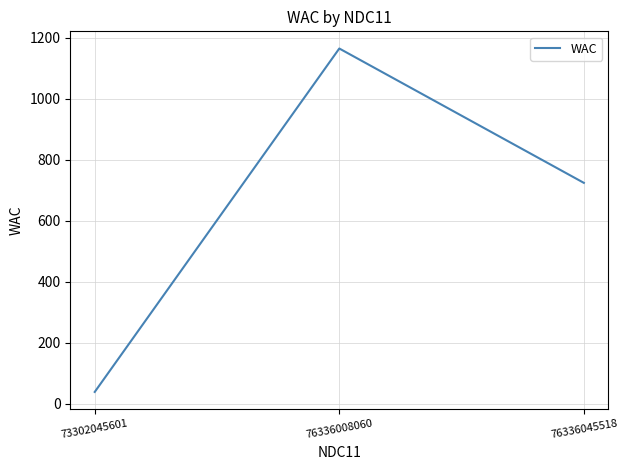

Where is the data nearest to the value 602?

76336045518